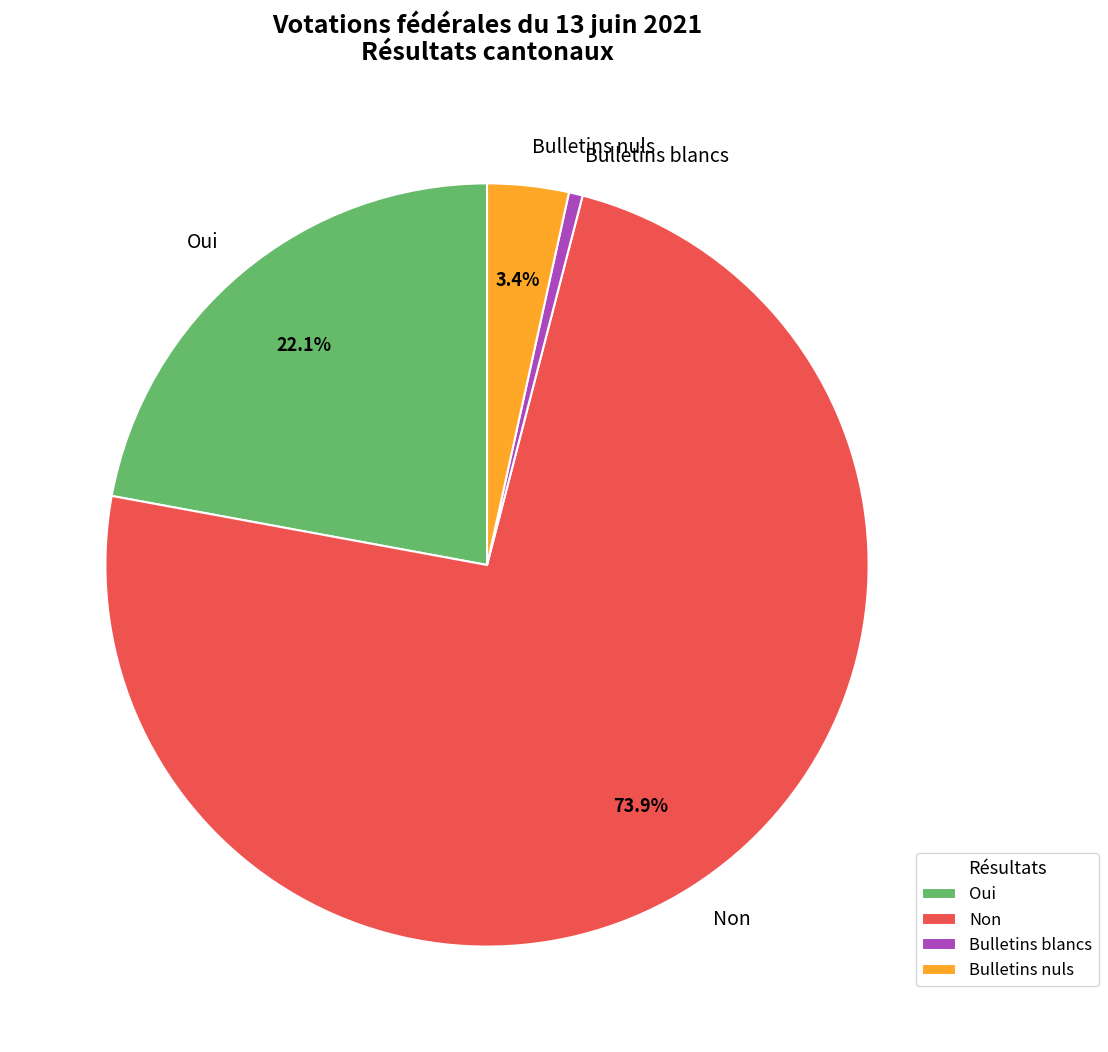

To the nearest percent, what percentage of the pie is Bulletins nuls?

3%